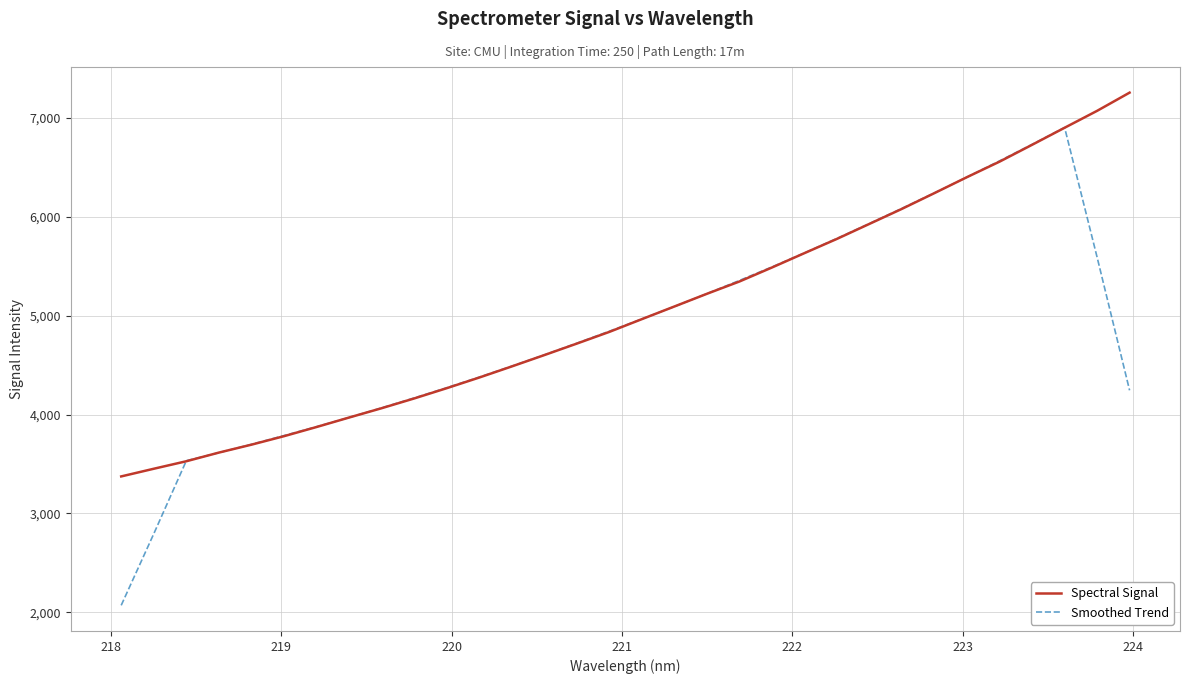

What is the minimum value for Spectral Signal?

3374.8